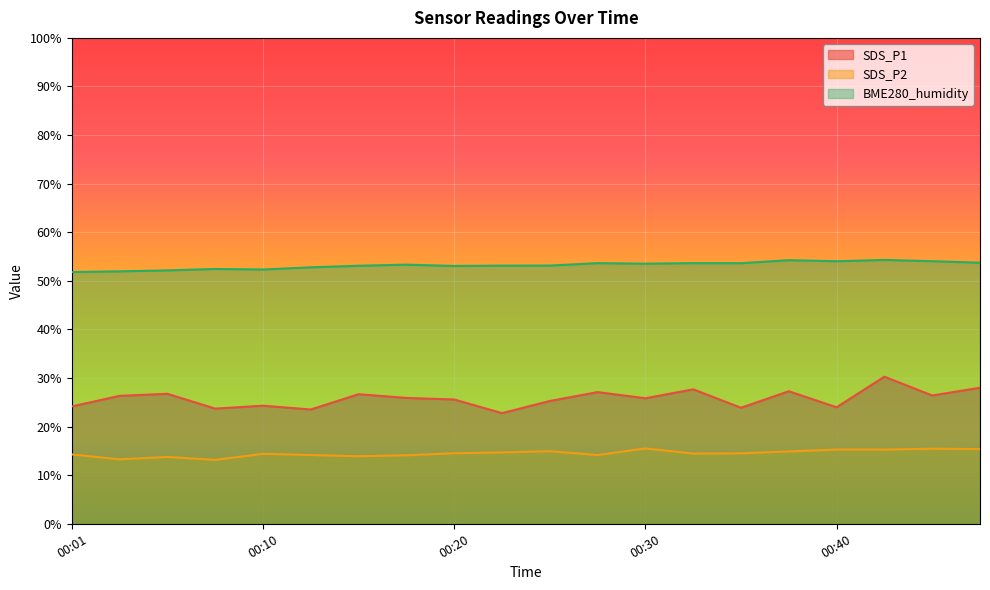

Reading left to right, extract all data points from this chart.

SDS_P1: 00:01=24.1	00:03=26.3	00:06=26.8	00:08=23.7	00:10=24.3	00:13=23.5	00:15=26.7	00:18=25.9	00:20=25.6	00:23=22.8	00:25=25.3	00:28=27.1	00:30=25.8	00:32=27.7	00:35=23.9	00:37=27.3	00:40=24.0	00:42=30.3	00:45=26.4	00:47=28.0
SDS_P2: 00:01=14.3	00:03=13.3	00:06=13.8	00:08=13.2	00:10=14.4	00:13=14.2	00:15=13.9	00:18=14.1	00:20=14.5	00:23=14.7	00:25=14.9	00:28=14.2	00:30=15.5	00:32=14.4	00:35=14.5	00:37=14.9	00:40=15.3	00:42=15.3	00:45=15.4	00:47=15.4
BME280_humidity: 00:01=51.8	00:03=52.0	00:06=52.1	00:08=52.4	00:10=52.3	00:13=52.8	00:15=53.1	00:18=53.3	00:20=53.1	00:23=53.1	00:25=53.1	00:28=53.6	00:30=53.5	00:32=53.6	00:35=53.6	00:37=54.2	00:40=54.0	00:42=54.3	00:45=54.0	00:47=53.7